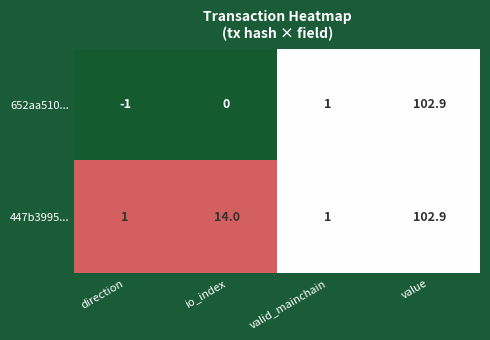

How many categories are shown in the chart?

4